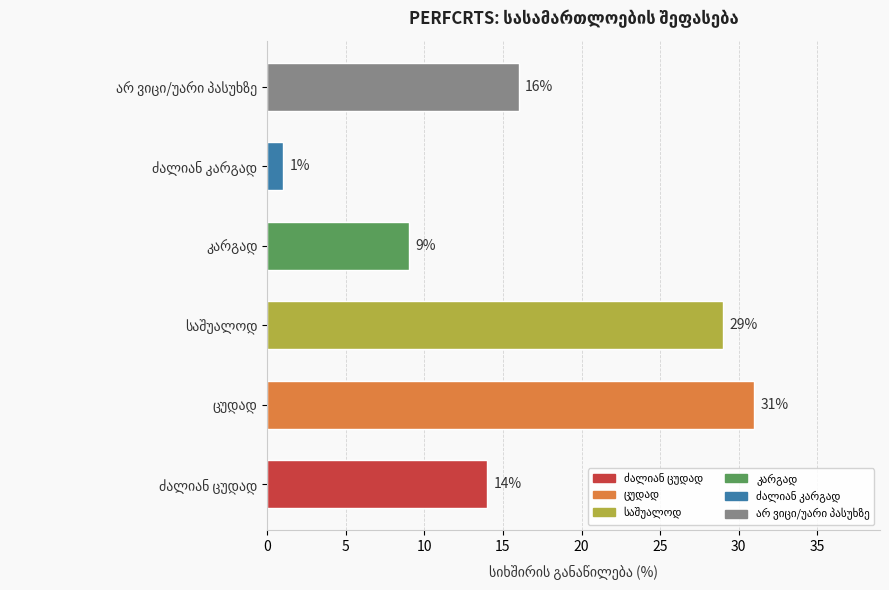

What is the difference between the second highest and second lowest values?

20